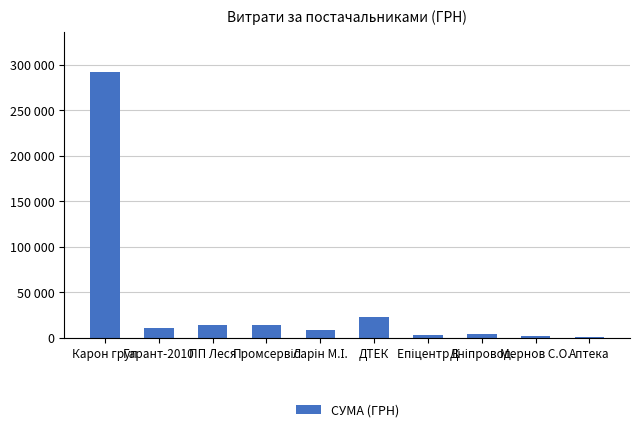

What is the value of the 10th bar from the left?

716.1